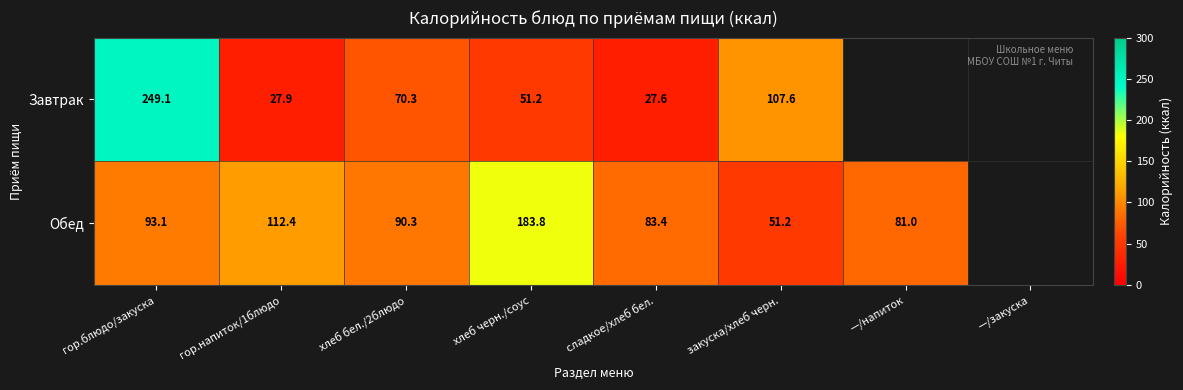

What is the total value across all series at хлеб черн./соус?

235.0